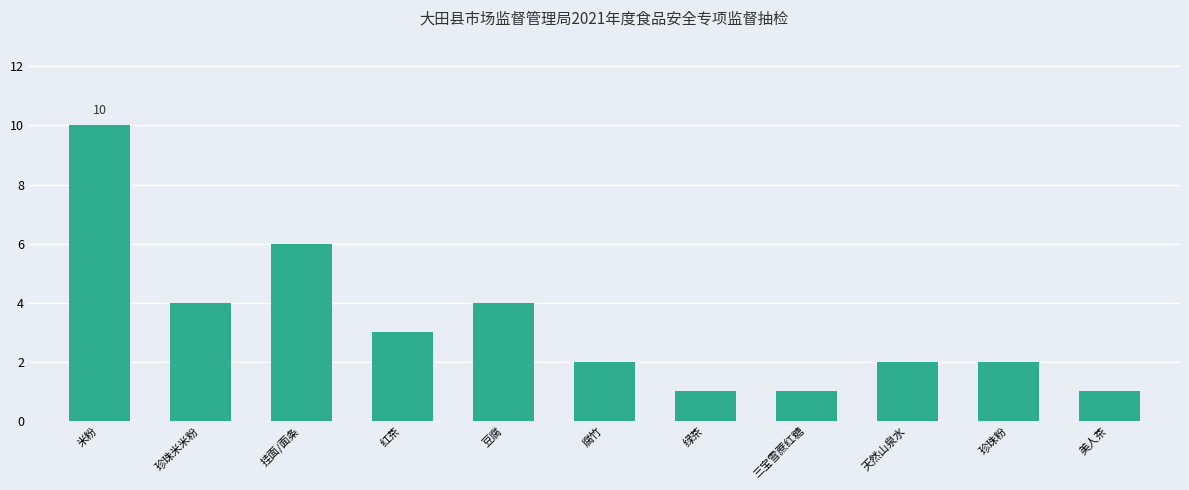

The chart shows a value of 2 at 珍珠粉. True or false?

True